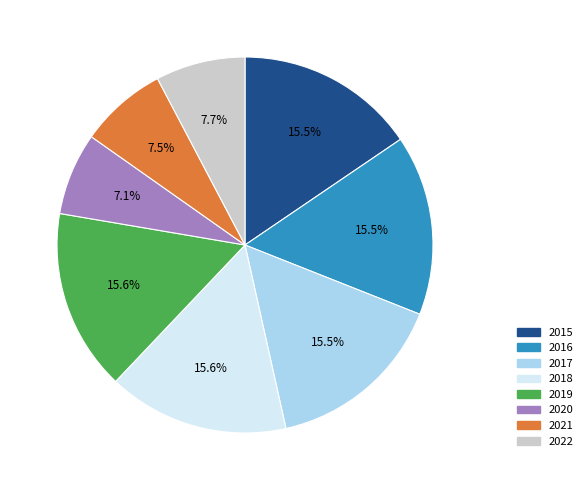

Approximately how many times larger is the value at 2017 compared to 2019?

1.0